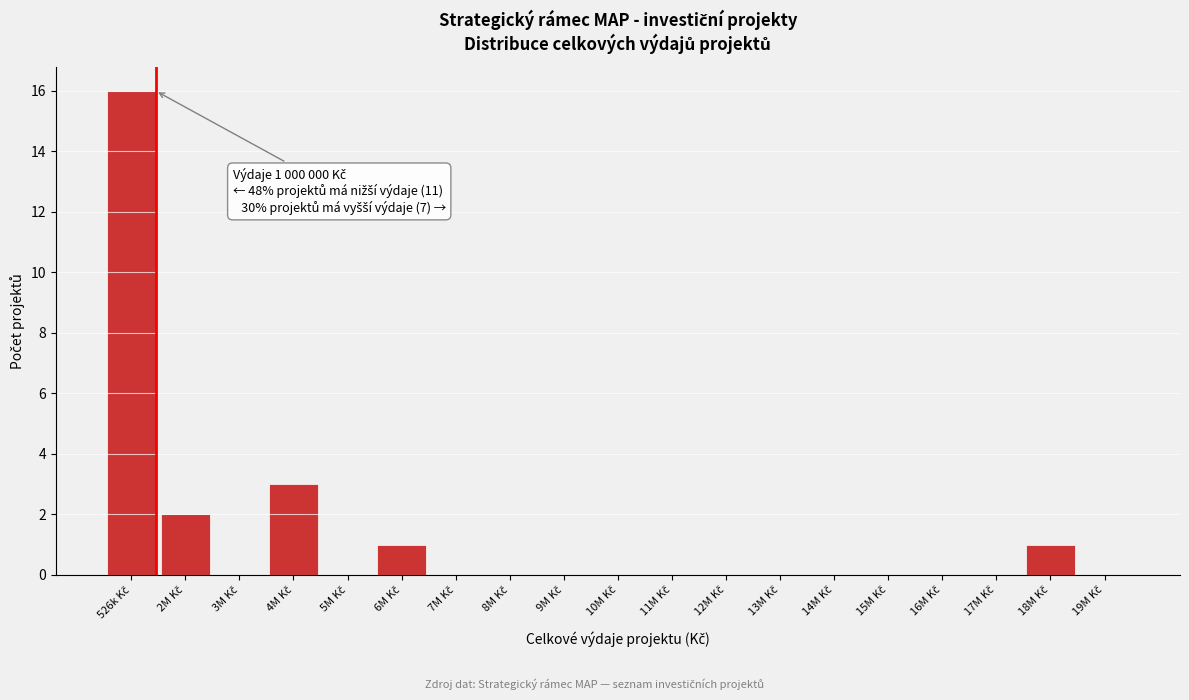

What is the maximum value shown in the chart?

16